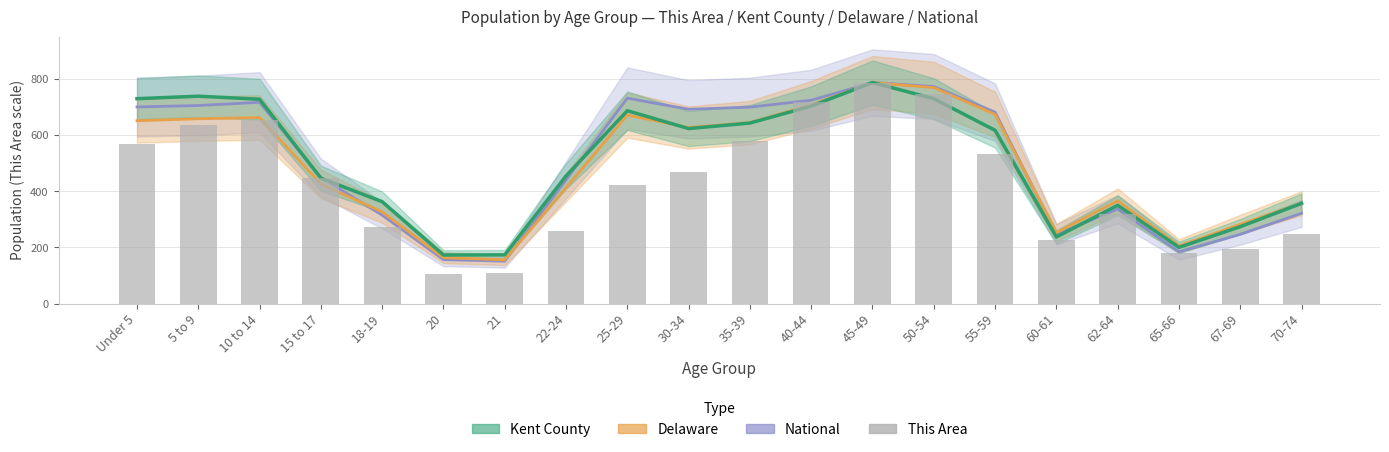

Does the chart contain any negative values?

No